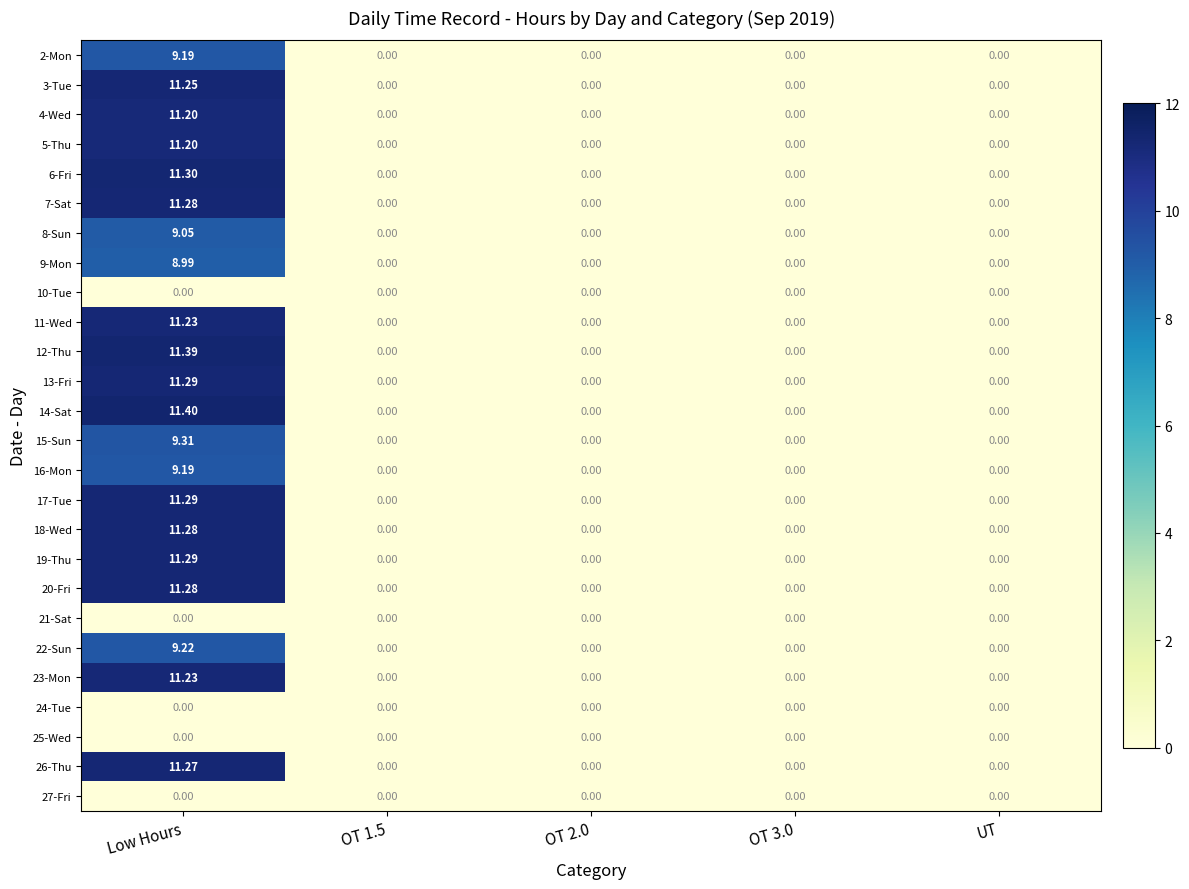

Which series has the largest range (max minus min)?

14-Sat